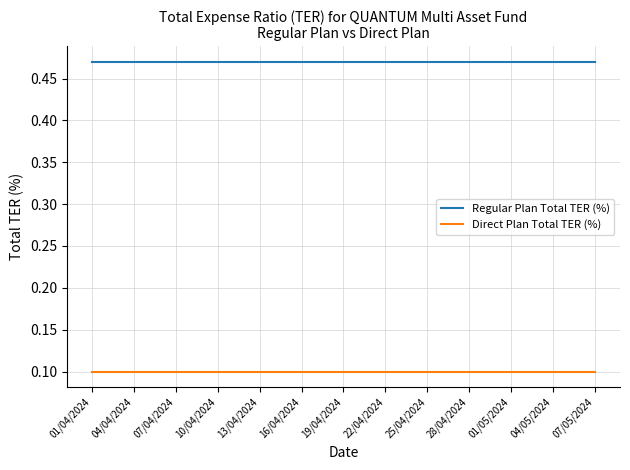

Count the number of data series in this chart.

2